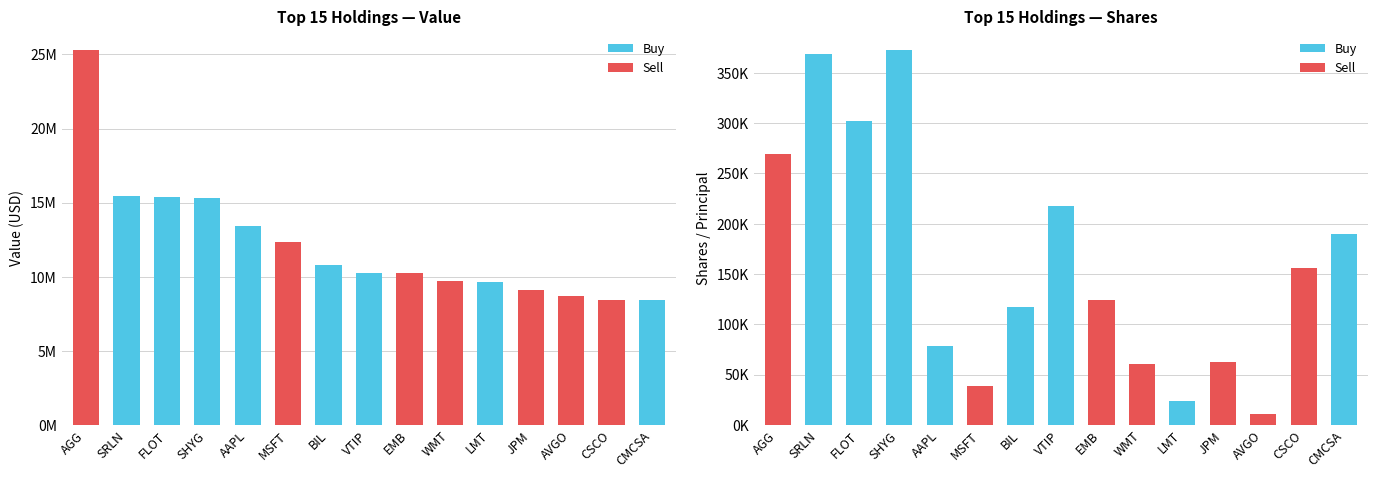

Between CMCSA and AVGO, which is larger?

CMCSA